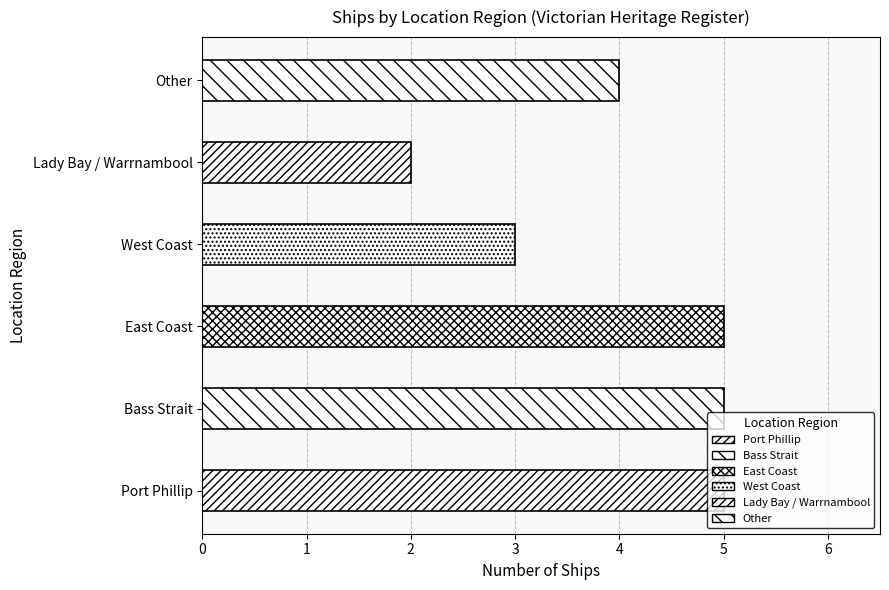

How many values are between 3 and 5?

5